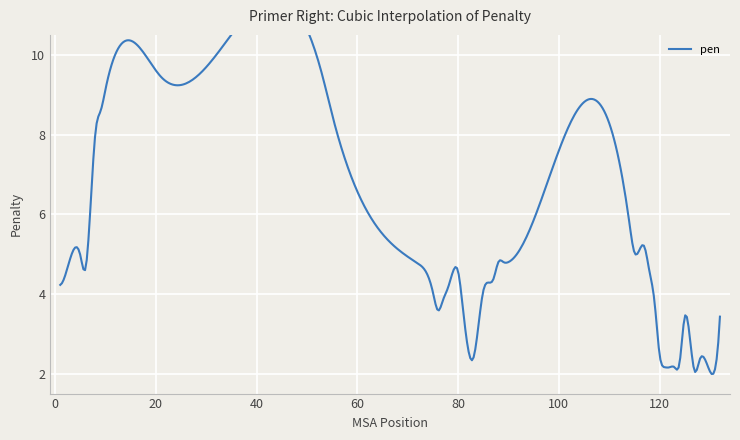

True or false: there are more than 0 points higher than both neighbors.

True